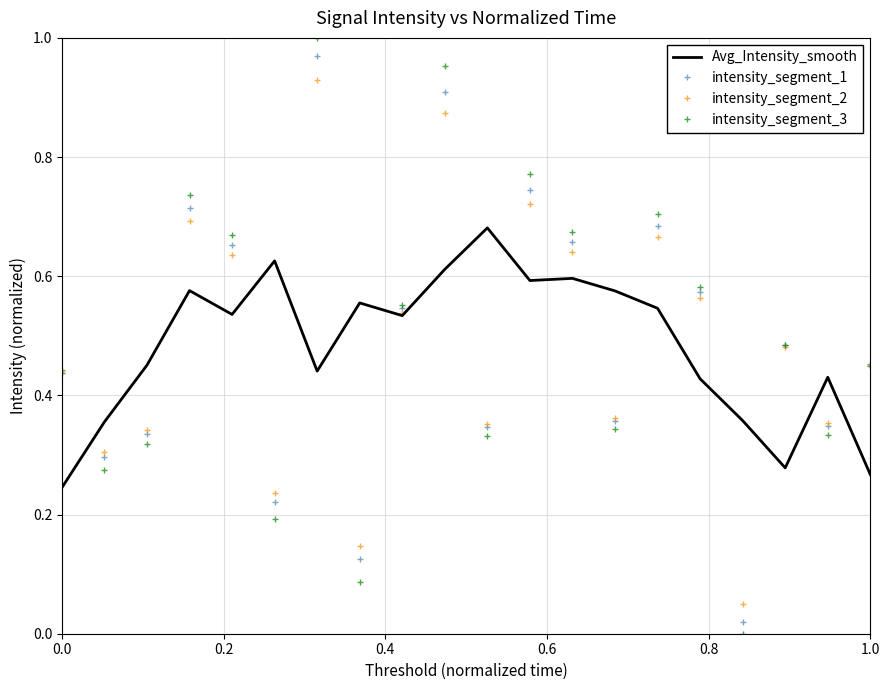

How many categories are shown in the chart?

20